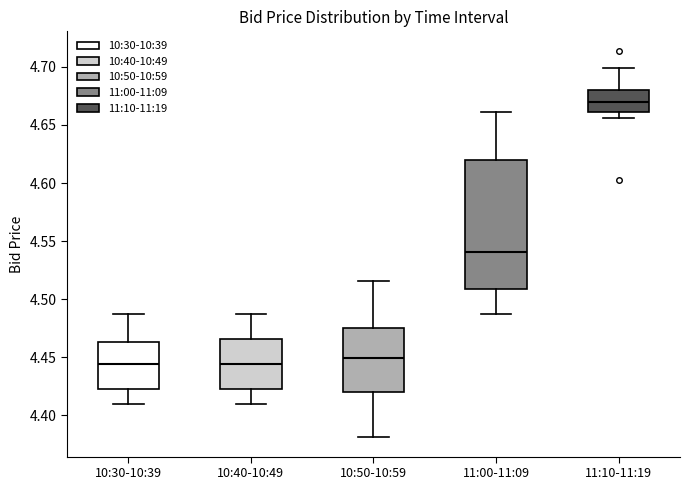

Reading left to right, read every box against the y-axis: the position of its median line, the range the box covers, and the ends of its whiskers. The values are not printed on the chart, so give them approximately, as read against the axis.

10:30-10:39: median 4.445, box 4.420 to 4.465, whiskers 4.410 to 4.485
10:40-10:49: median 4.445, box 4.420 to 4.465, whiskers 4.410 to 4.485
10:50-10:59: median 4.450, box 4.420 to 4.475, whiskers 4.380 to 4.515
11:00-11:09: median 4.540, box 4.510 to 4.620, whiskers 4.485 to 4.660
11:10-11:19: median 4.670, box 4.660 to 4.680, whiskers 4.655 to 4.700